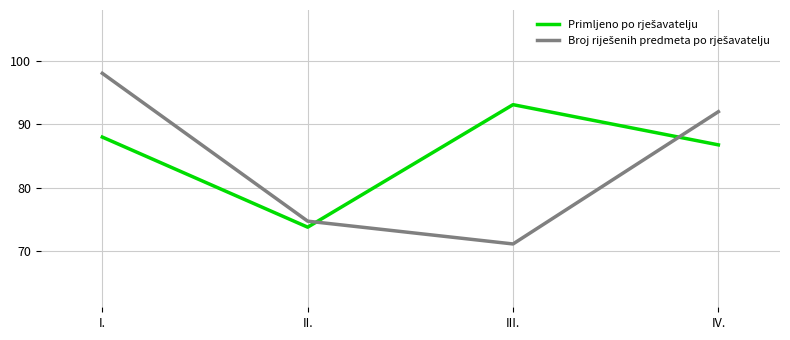

What is the maximum value shown in the chart?

98.1